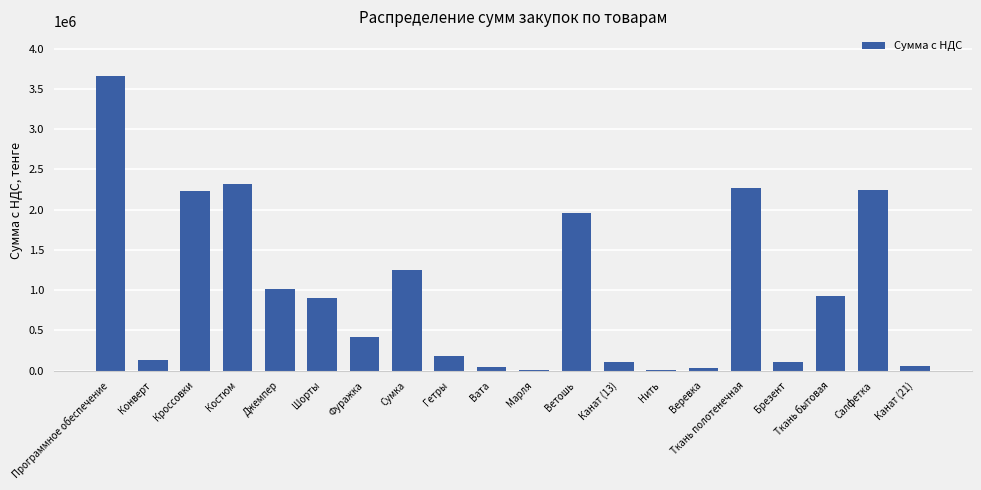

Where is the data nearest to the value 1835640?

Ветошь